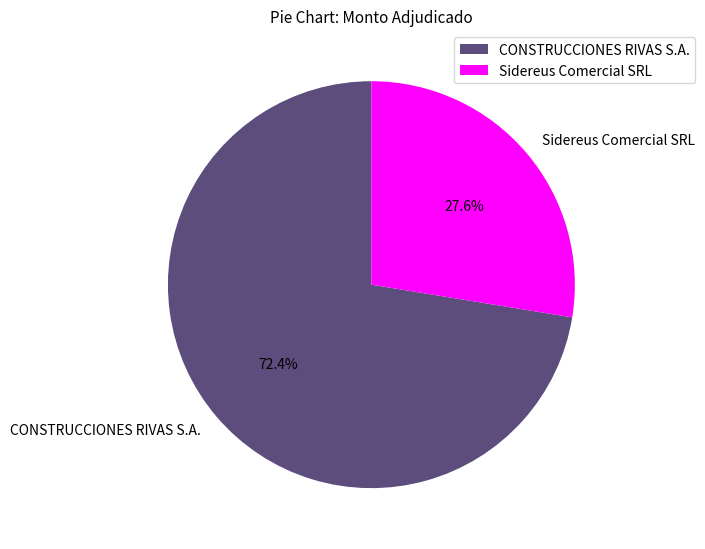

True or false: CONSTRUCCIONES RIVAS S.A. accounts for 82% of the total.

False